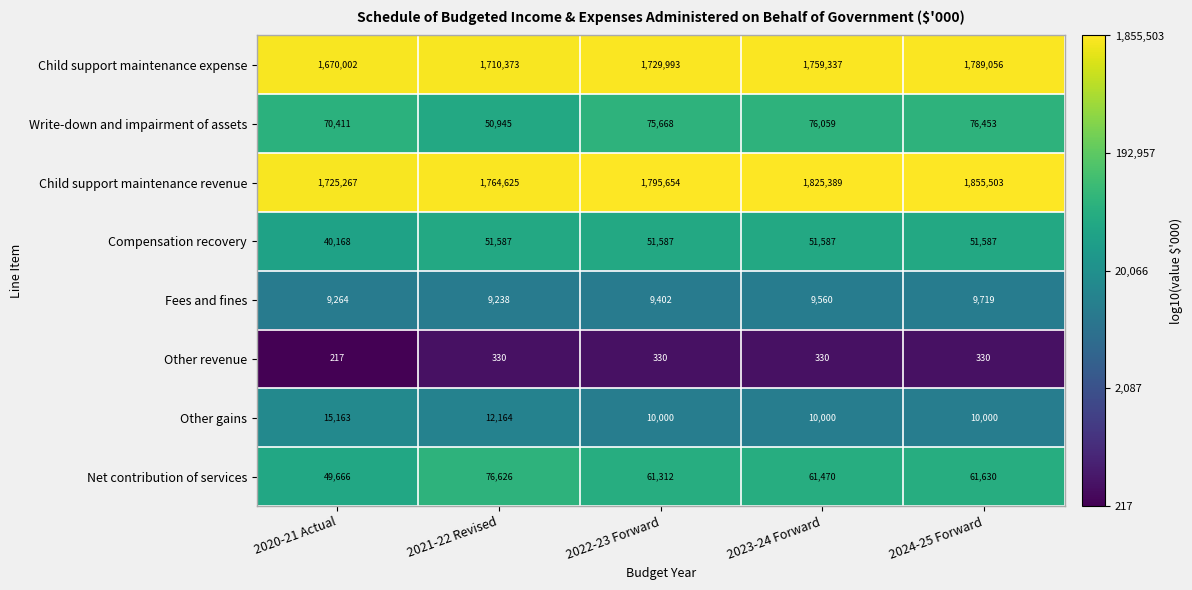

List the series in order of their peak value, lowest first.

Other revenue, Fees and fines, Other gains, Compensation recovery, Write-down and impairment of assets, Net contribution of services, Child support maintenance expense, Child support maintenance revenue